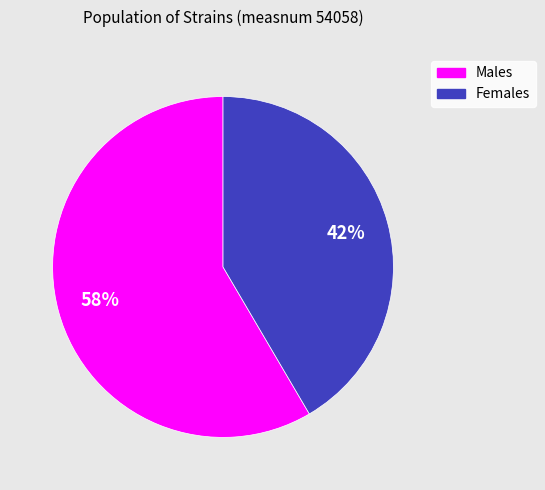

Is there a majority slice in this chart?

Yes